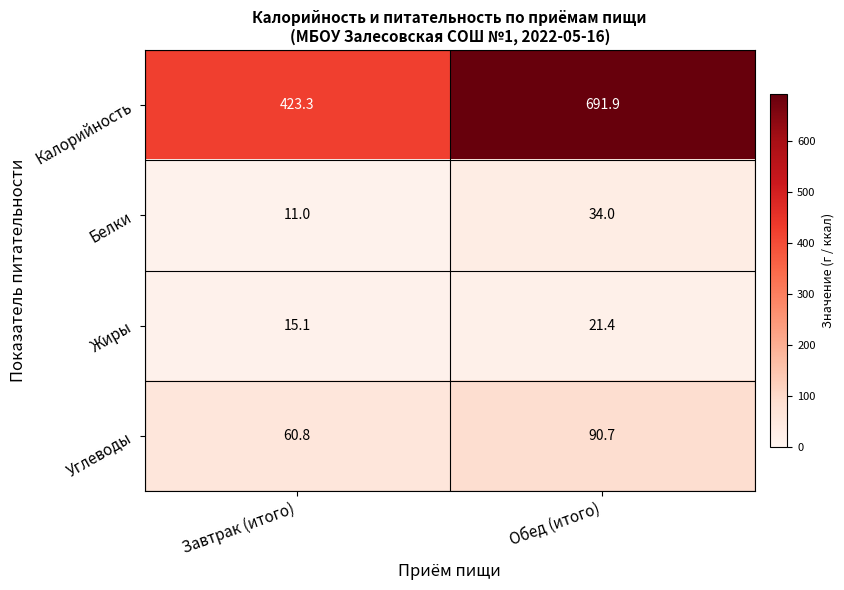

Reading right to left, transcribe all the data shown in this chart.

Калорийность: 691.9	423.3
Белки: 34.0	11.0
Жиры: 21.4	15.1
Углеводы: 90.7	60.8